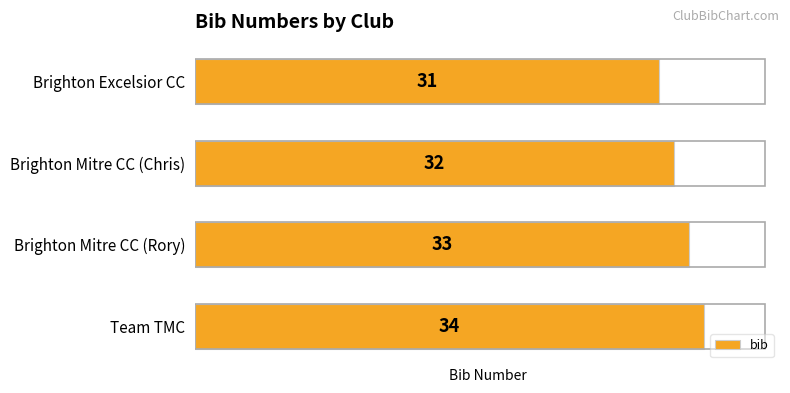

Which category has the highest value across all series?

Team TMC